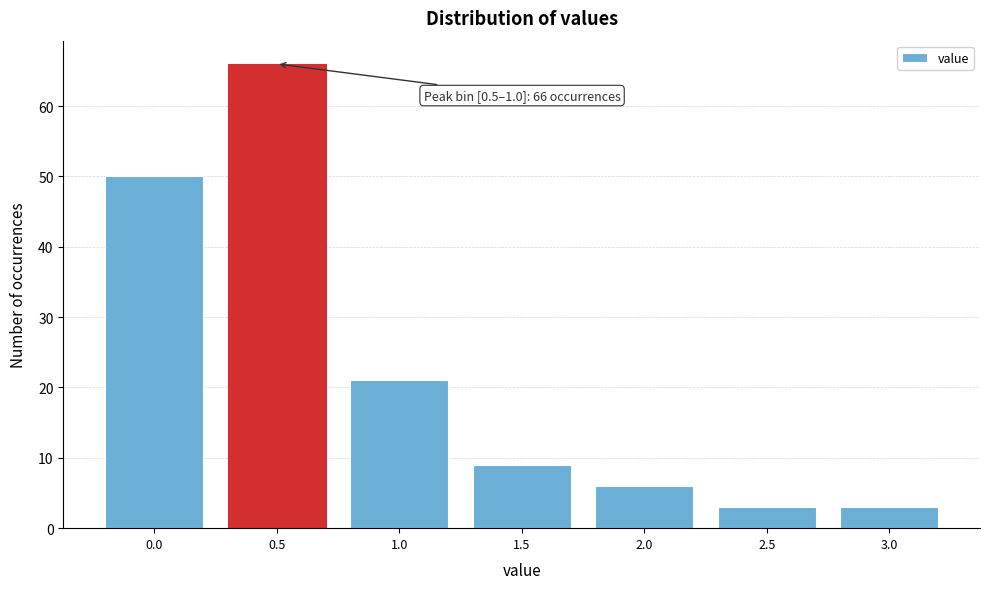

Reading left to right, list all the values displayed in this chart.

50	66	21	9	6	3	3